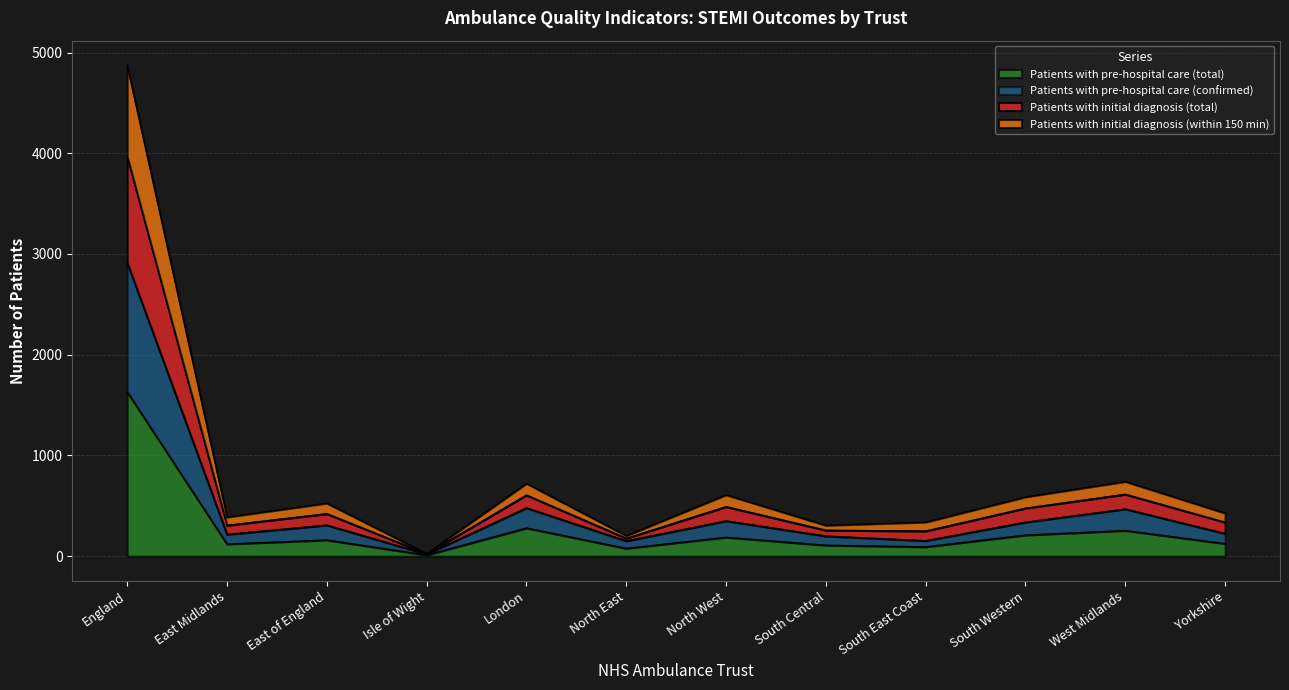

The Patients with pre-hospital care (total) series shows 2833 at England. True or false?

False